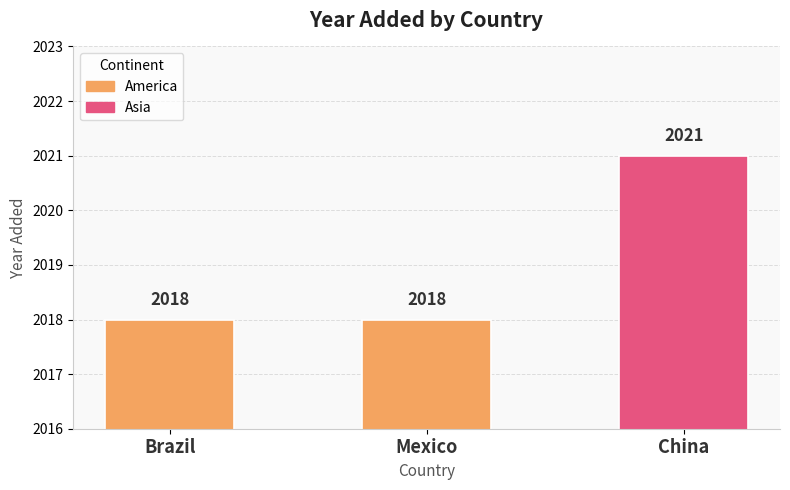

What is the smallest value displayed?

2018